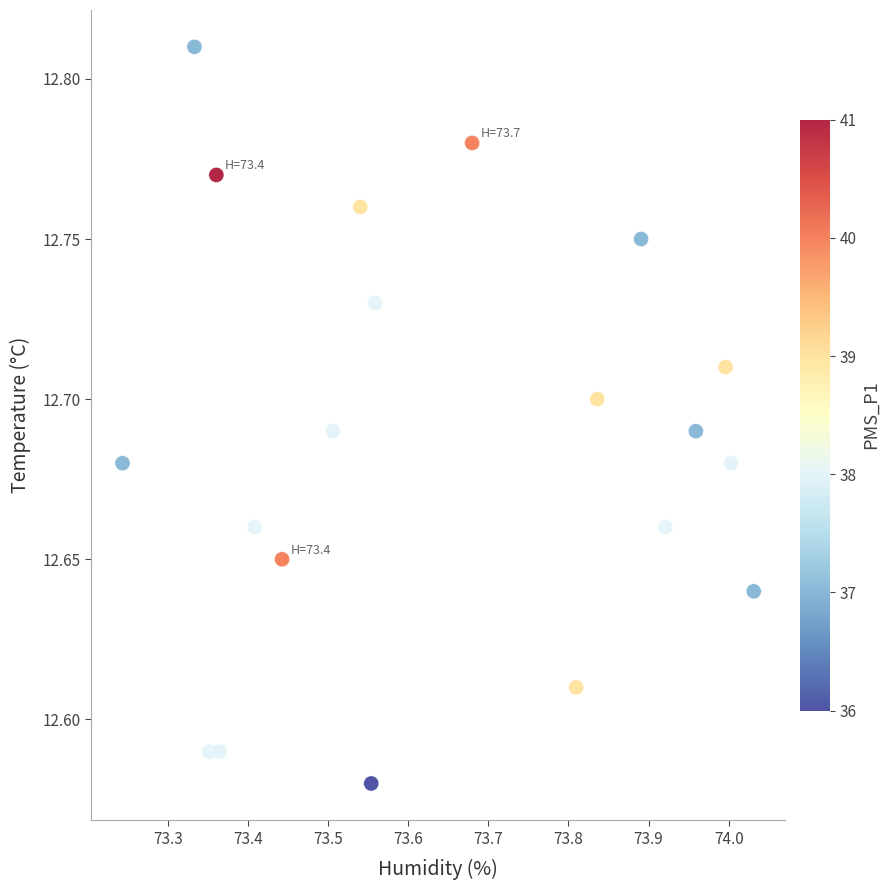

What is the range of X values (max minus min)?

0.8